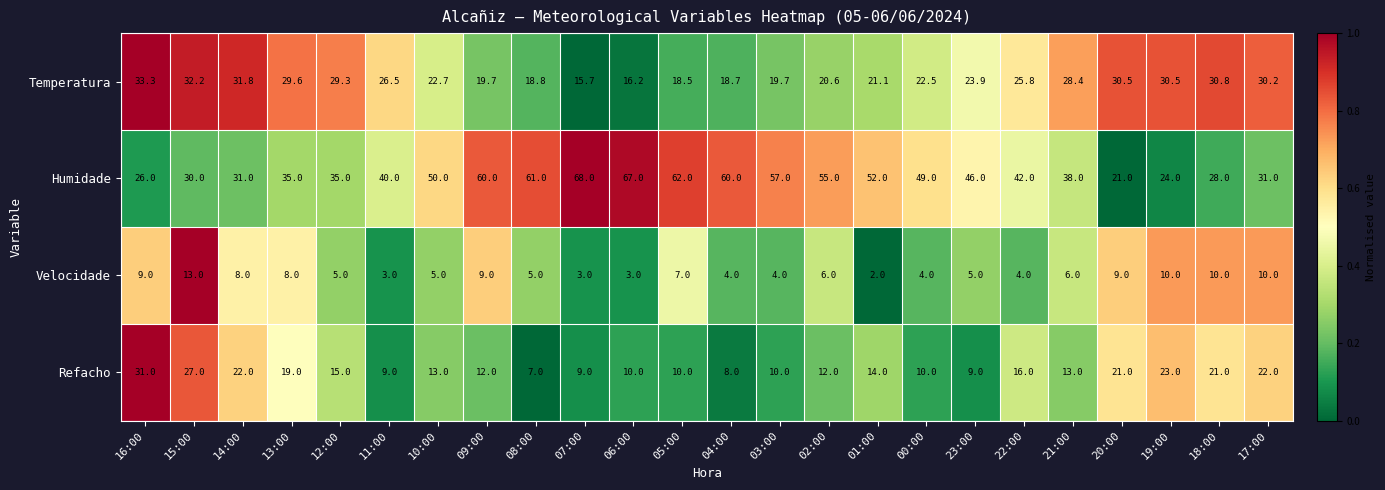

The Humidade series shows 40.0 at 11:00. True or false?

True